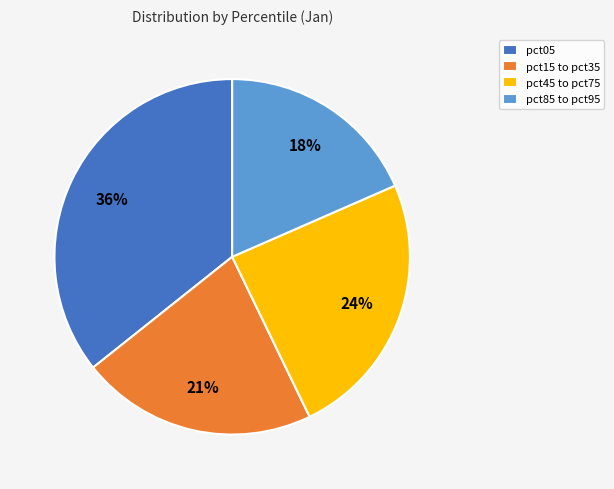

What percentage is the pct85 to pct95 slice, to the nearest percent?

18%